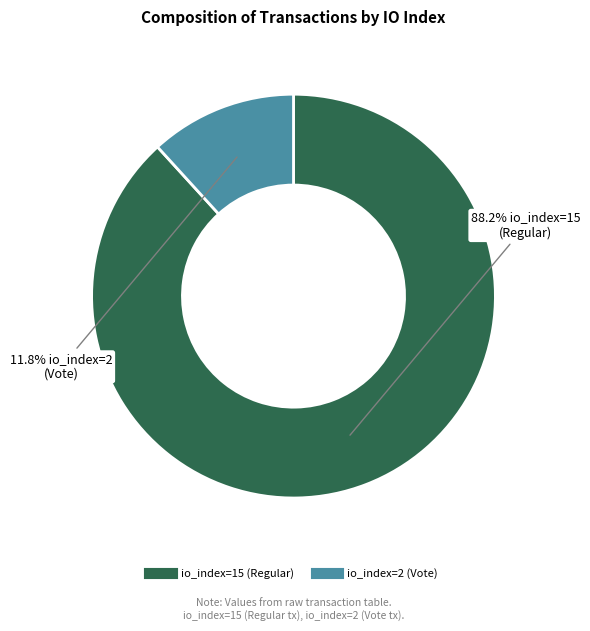

How many segments does this pie chart have?

2